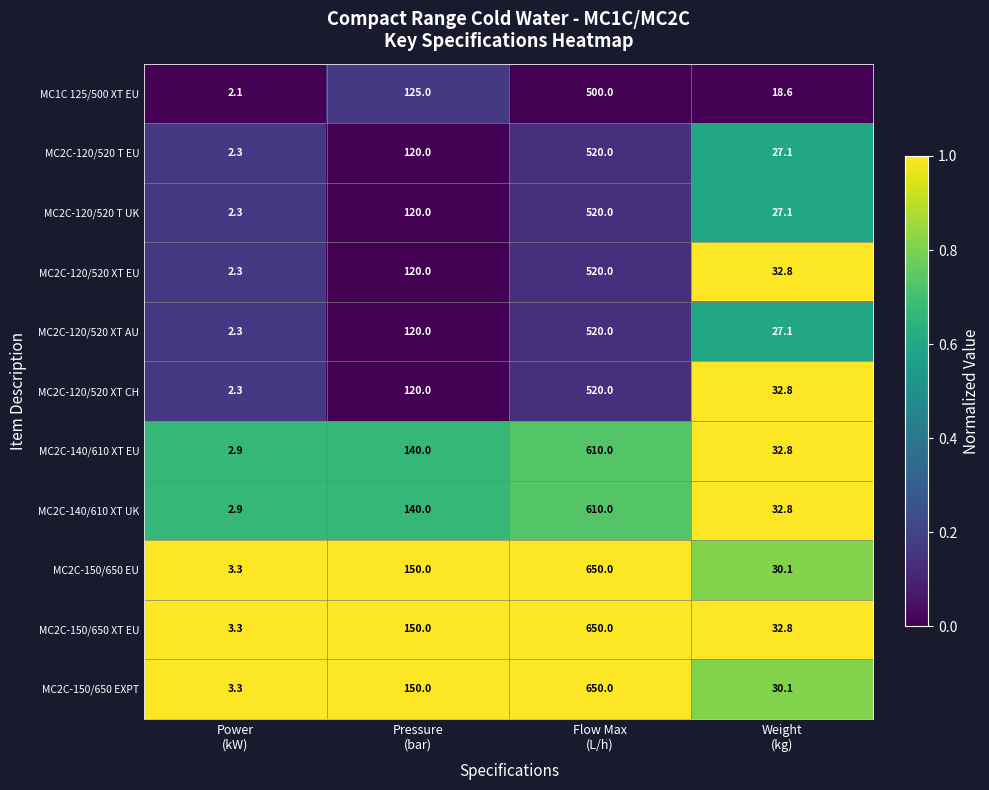

What is the greatest value displayed?

650.0